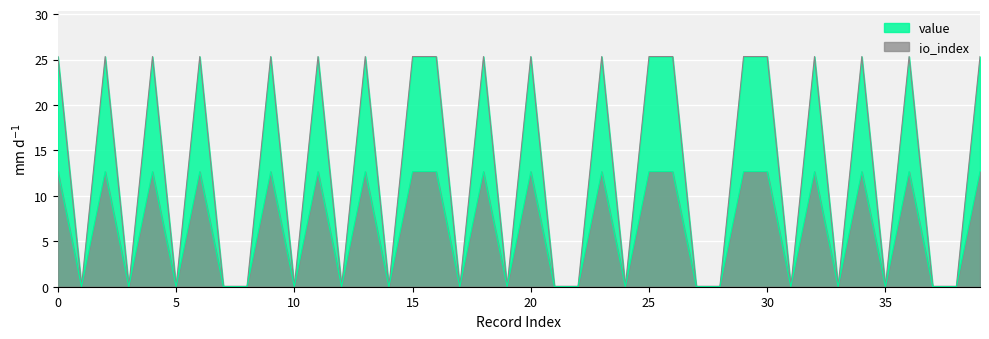

At which label is io_index closest to 12?

1